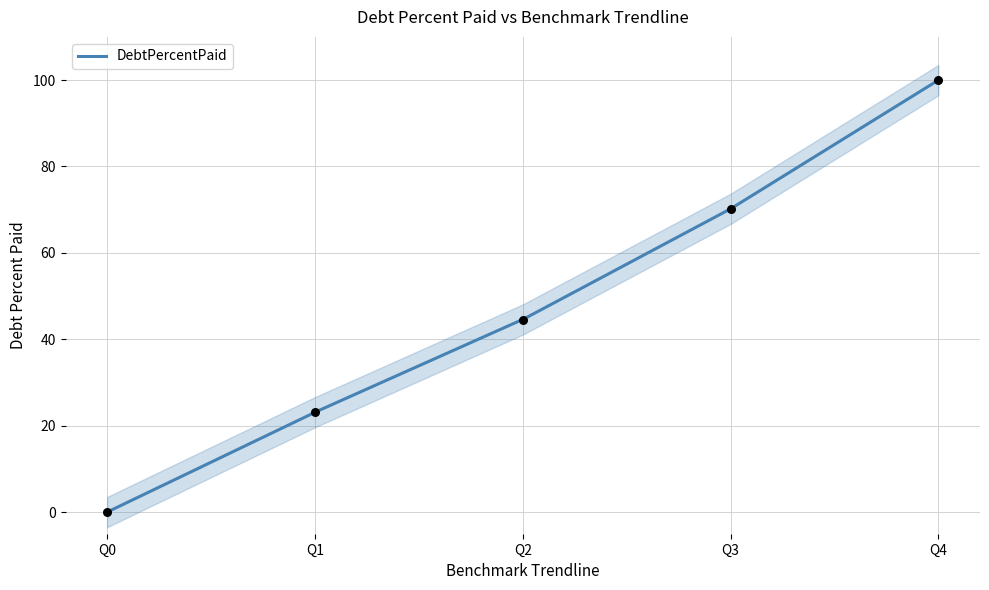

Approximately how many times larger is the value at Q2 compared to Q4?

0.4